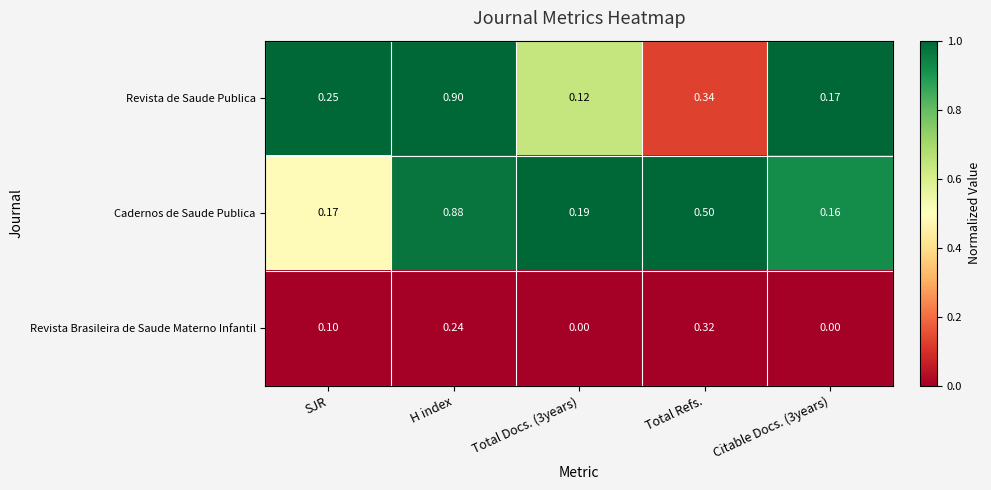

Which series has the largest total across all categories?

Cadernos de Saude Publica